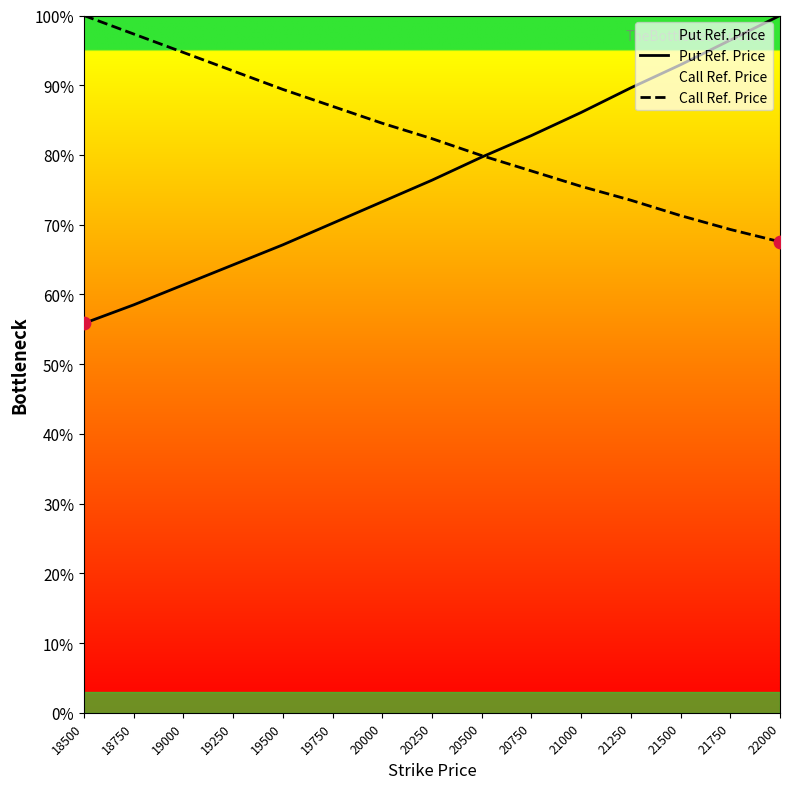

Which series has the largest total across all categories?

Call Ref. Price